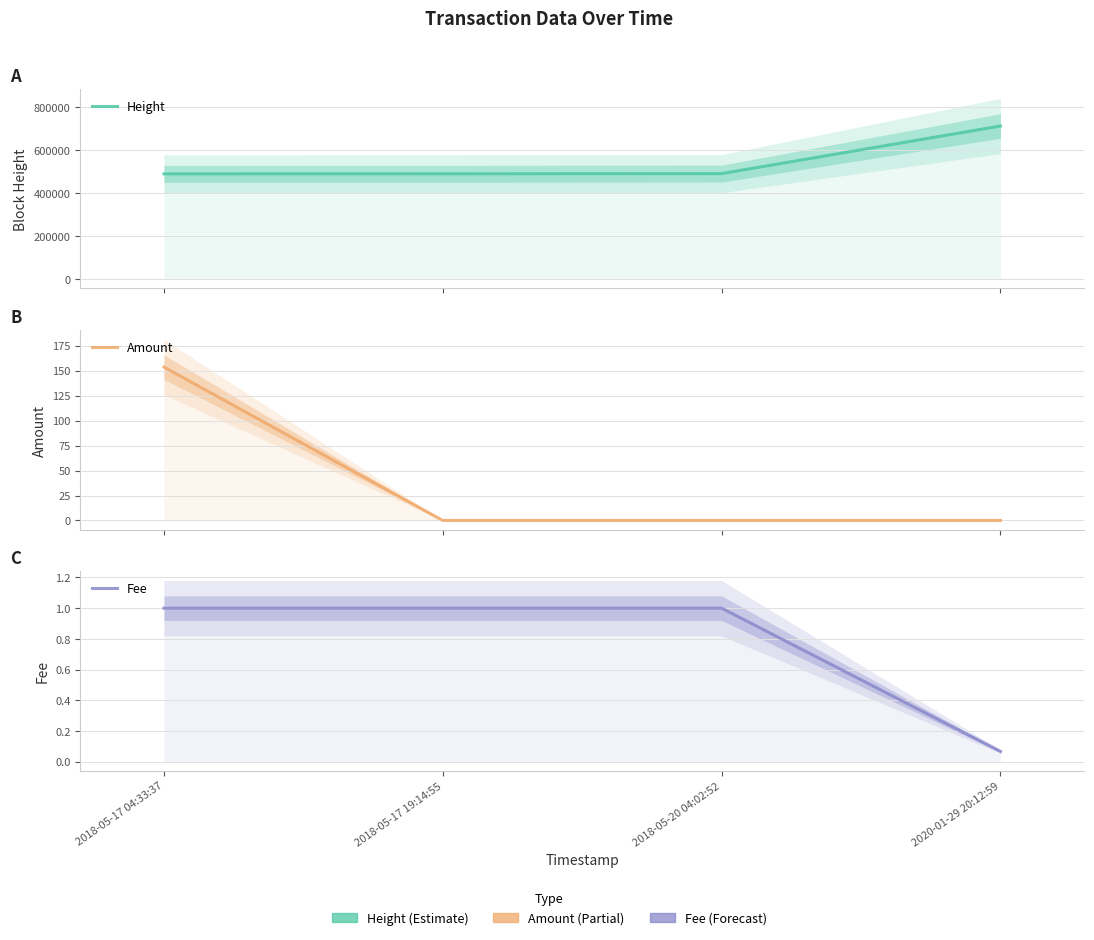

What is the greatest value displayed?

713708.0